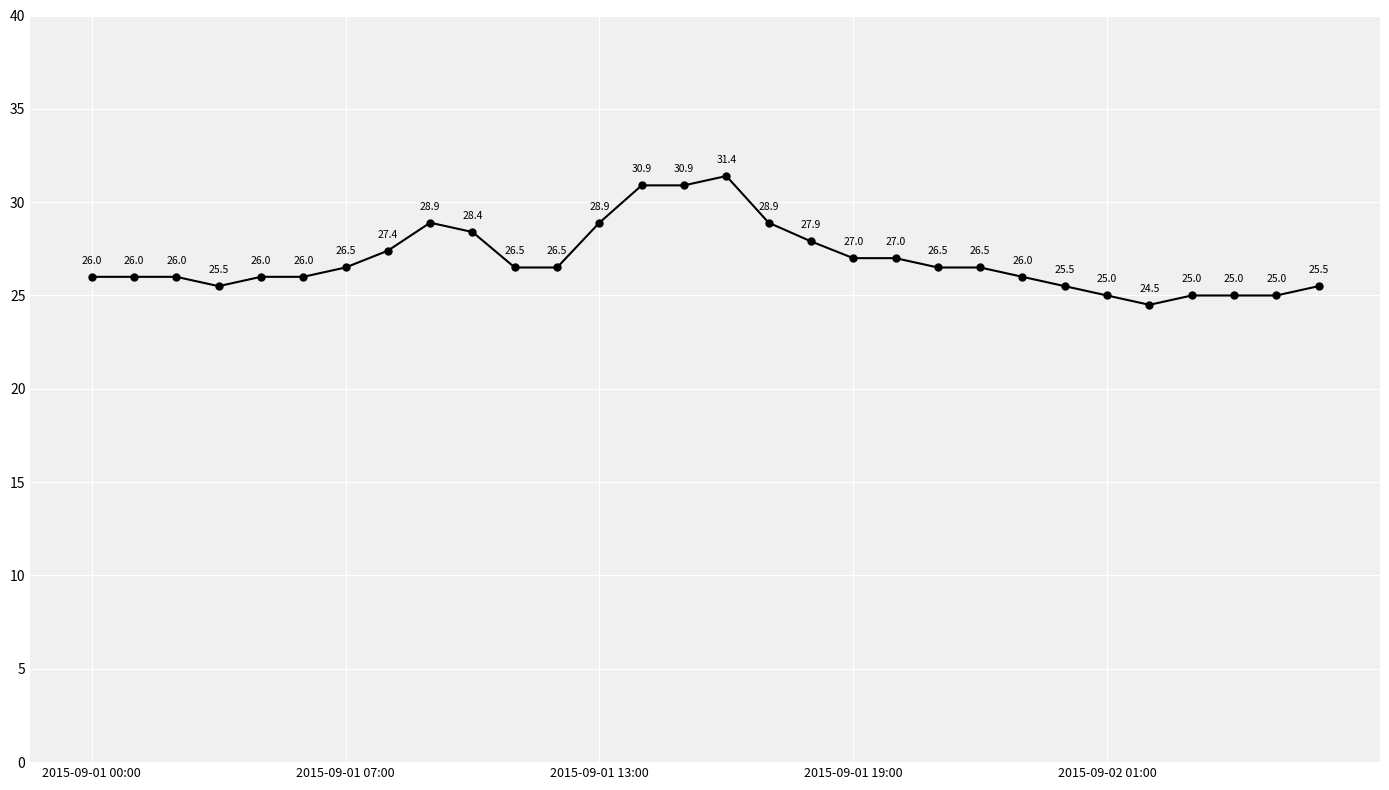

What is the value of the 10th point from the left?

28.4